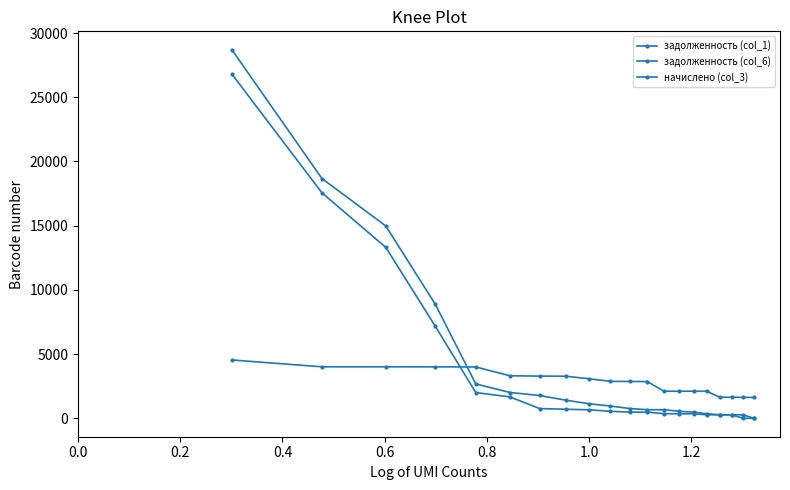

Does the chart have visible grid lines?

No